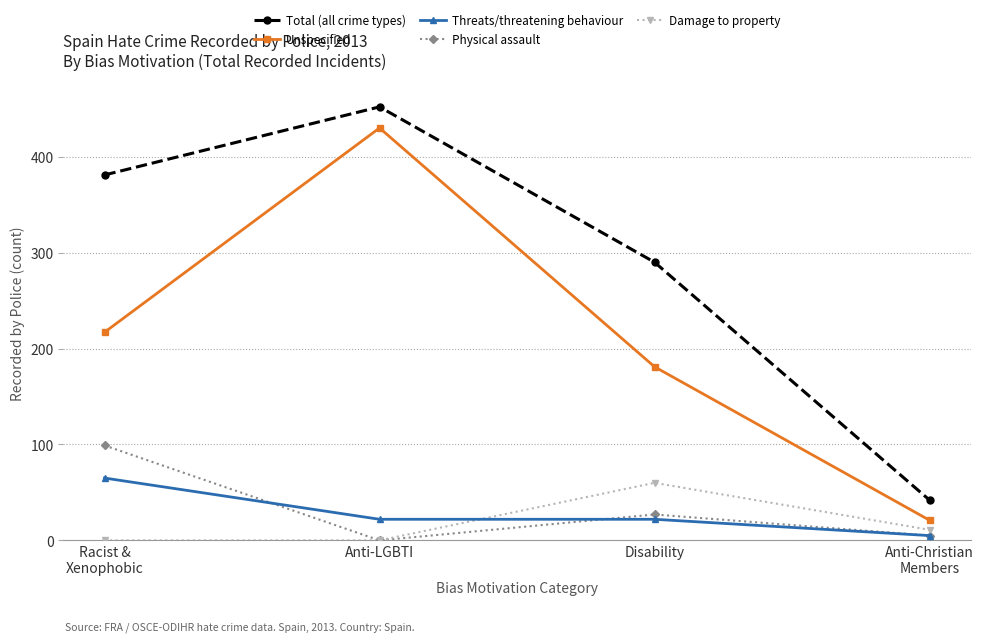

At which label does Unspecified reach its peak?

Anti-LGBTI